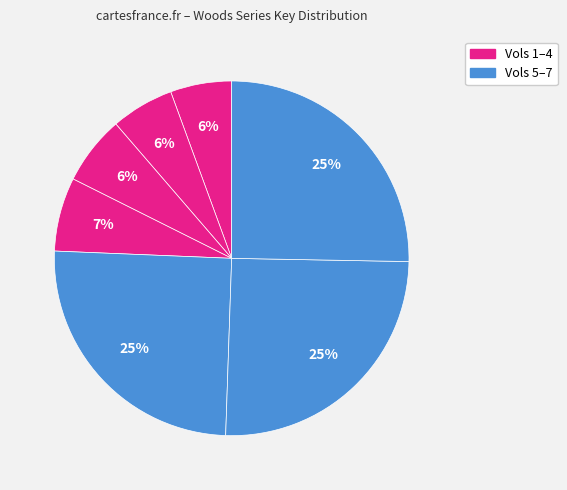

How many slices are in this pie chart?

7